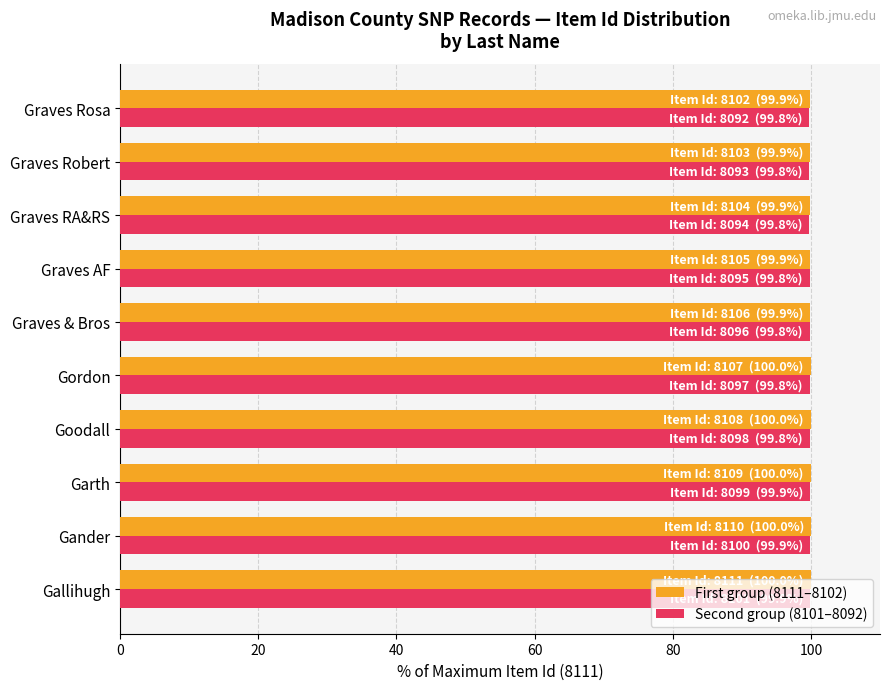

What is the difference between the maximum and minimum values in the Second group (8101–8092) series?

0.1